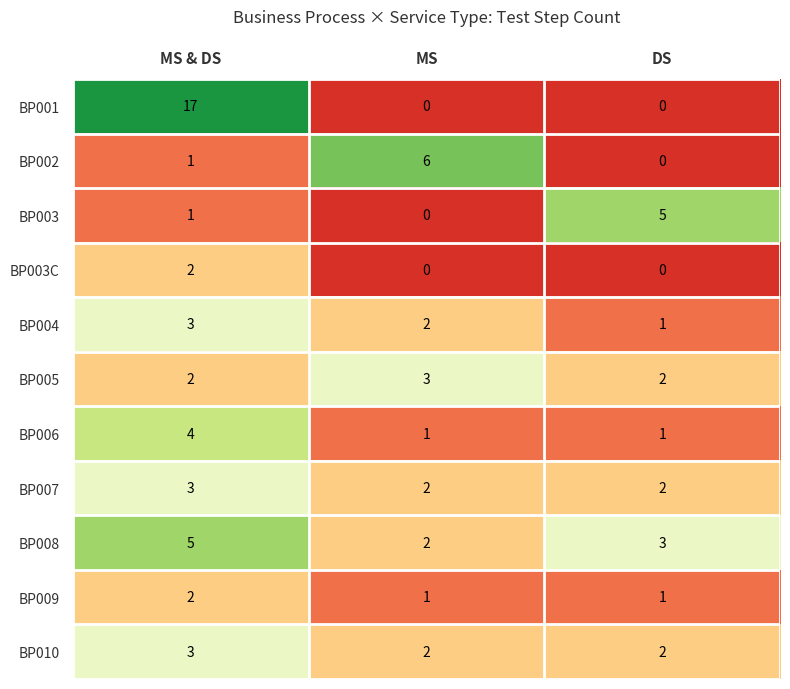

What is the spread (max minus min) of values at MS?

6